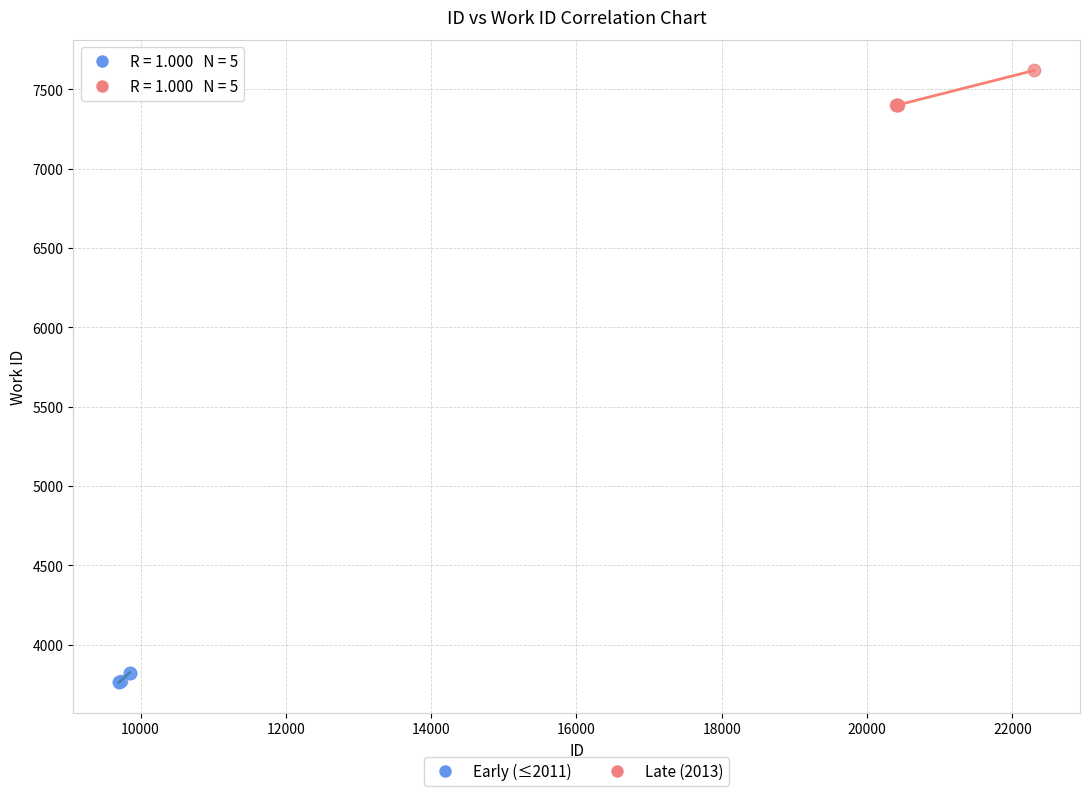

Which series contains the lowest Y value?

Early (≤2011)